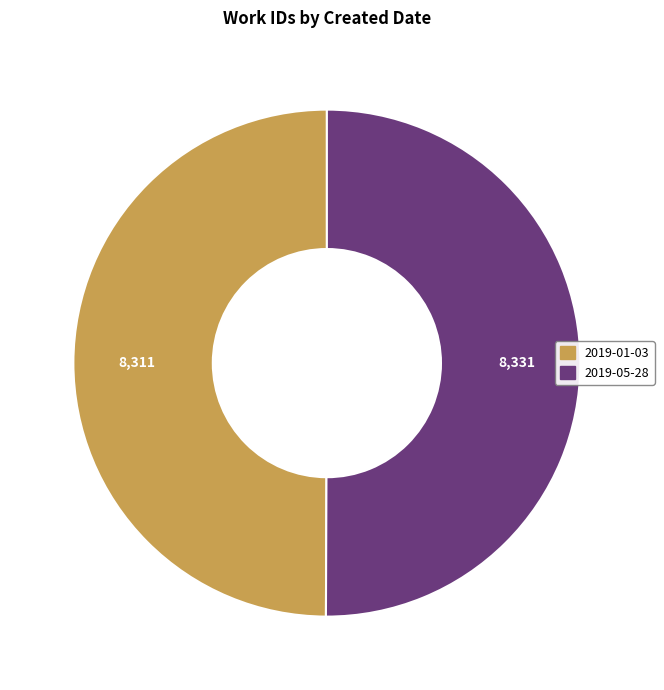

What is the ratio of the value at 2019-01-03 to the value at 2019-05-28?

1.0